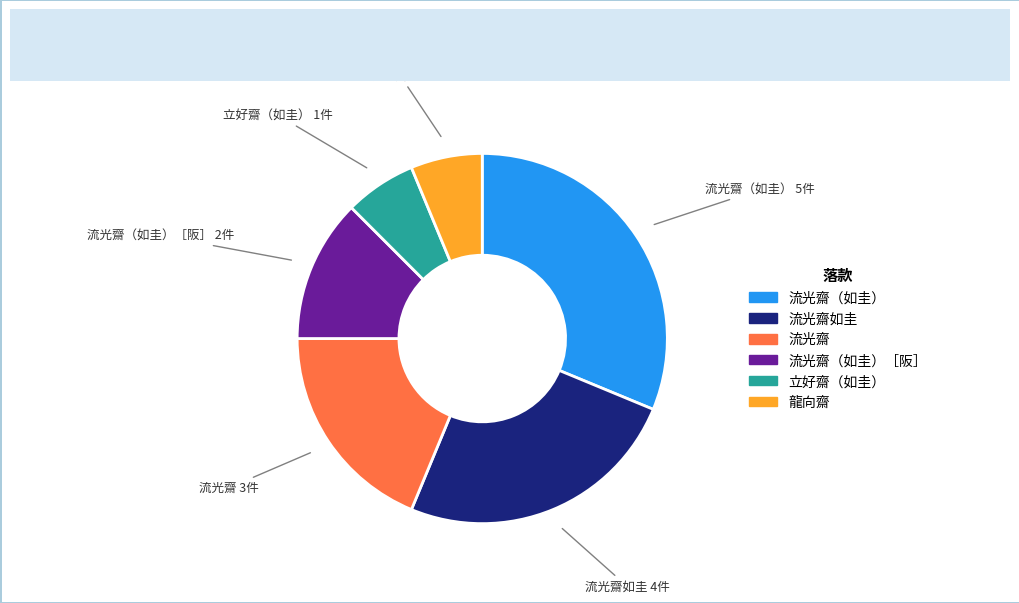

Is there any slice that represents more than half of the pie?

No